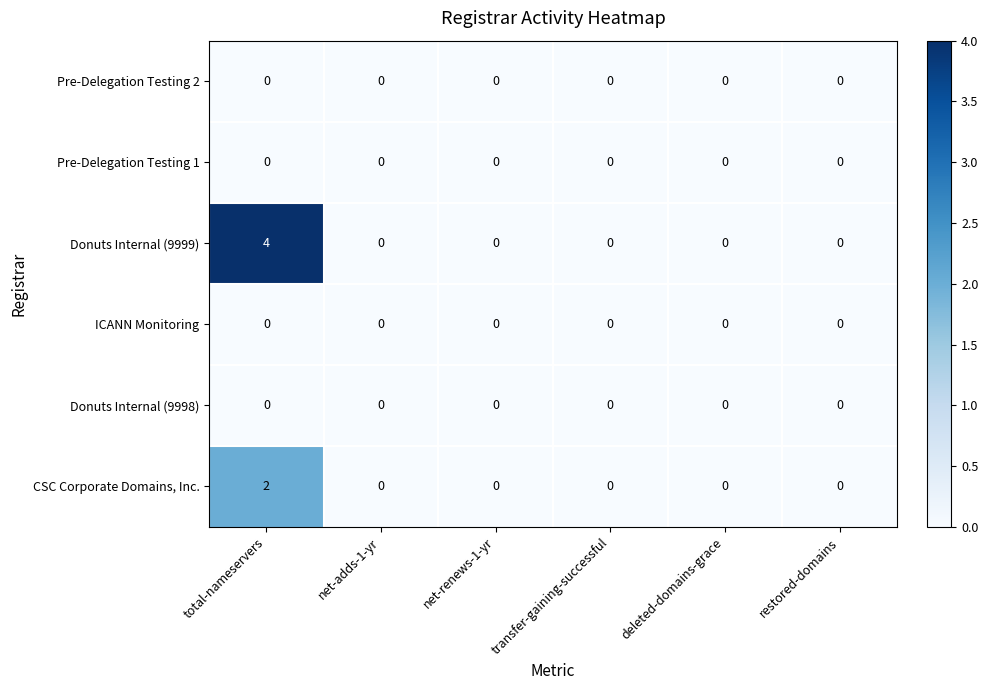

What is the difference between the maximum and minimum values in the Donuts Internal (9999) series?

4